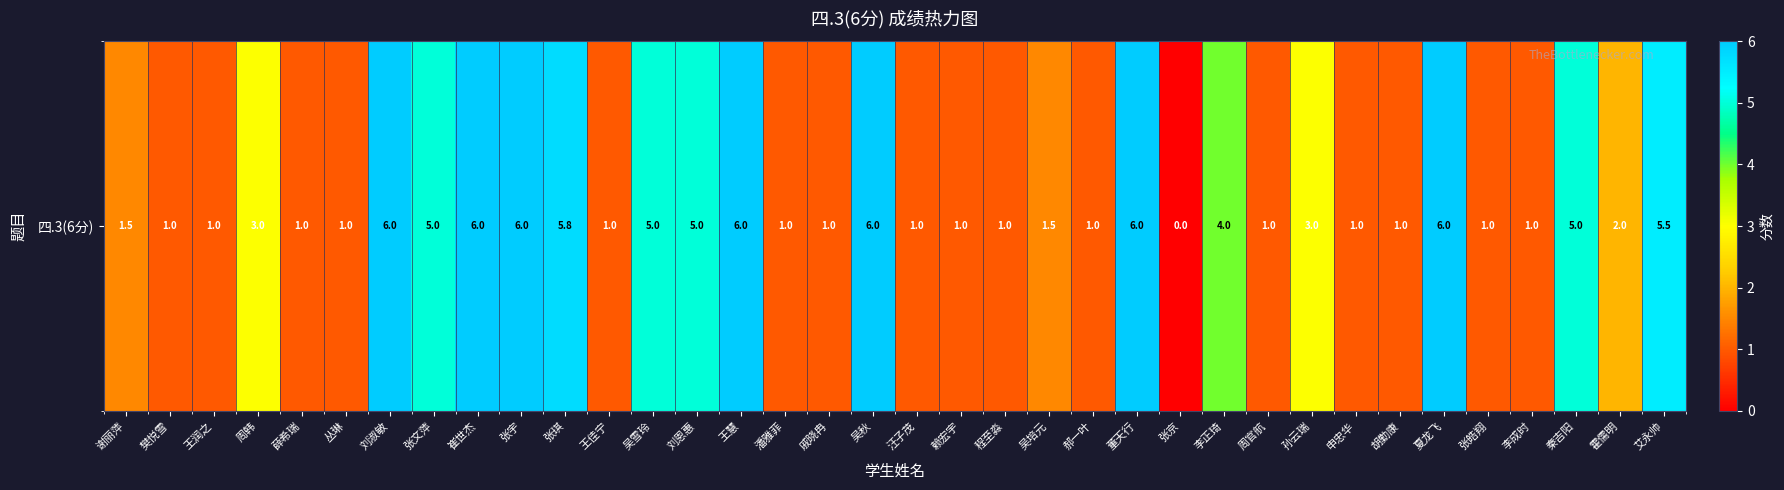

The chart shows a value of 1.0 at 申忠华. True or false?

True